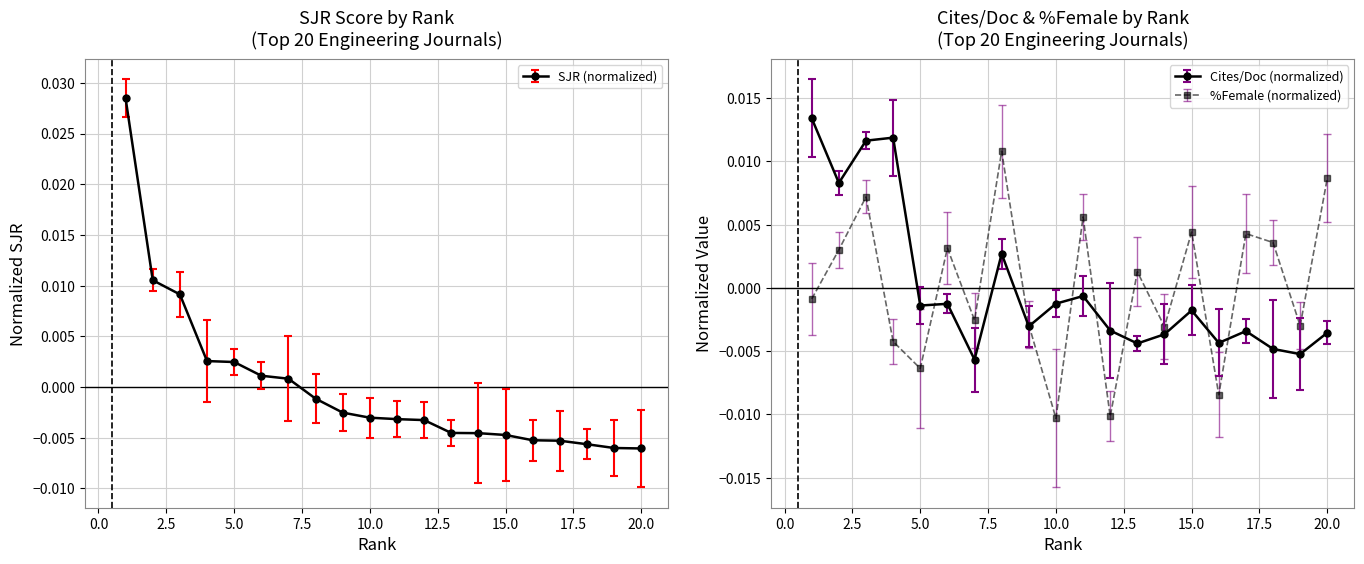

At which category does Cites / Doc. (2years) reach its first local valley?

2